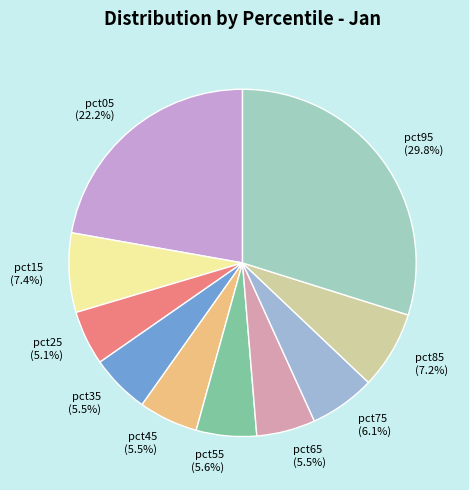

Is pct55 the majority of the pie?

No